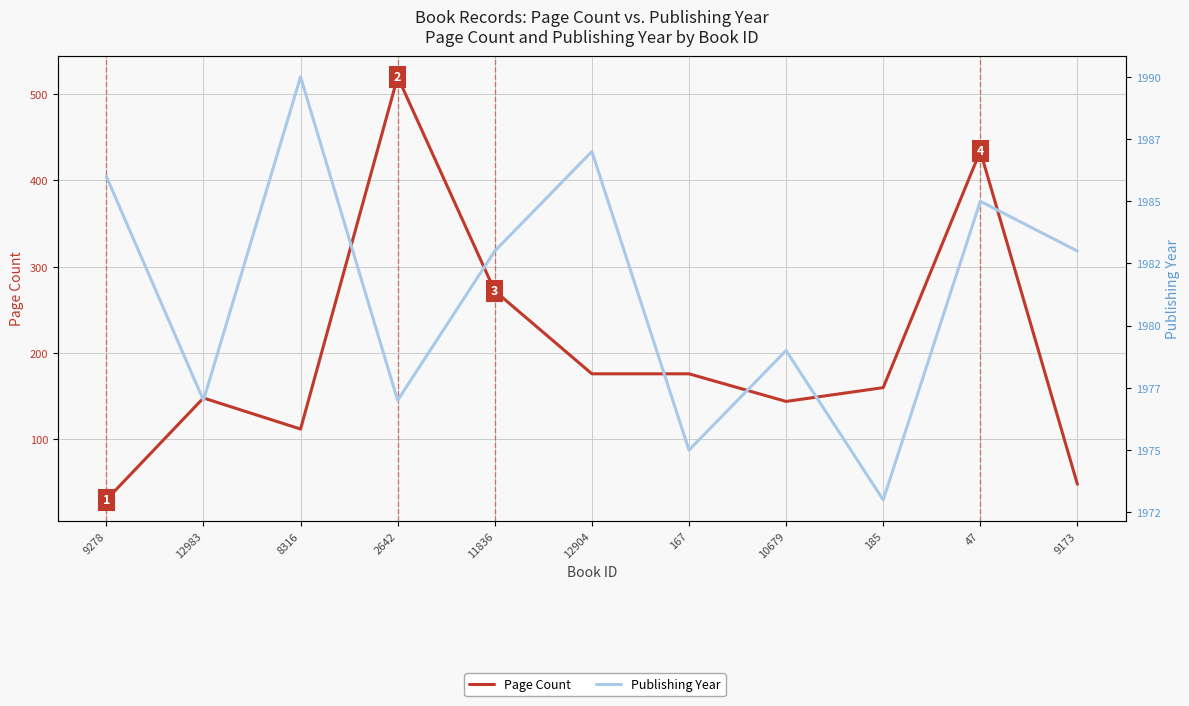

Rank the categories by Page Count value from highest to lowest.

2642, 47, 11836, 12904, 167, 185, 12983, 10679, 8316, 9173, 9278